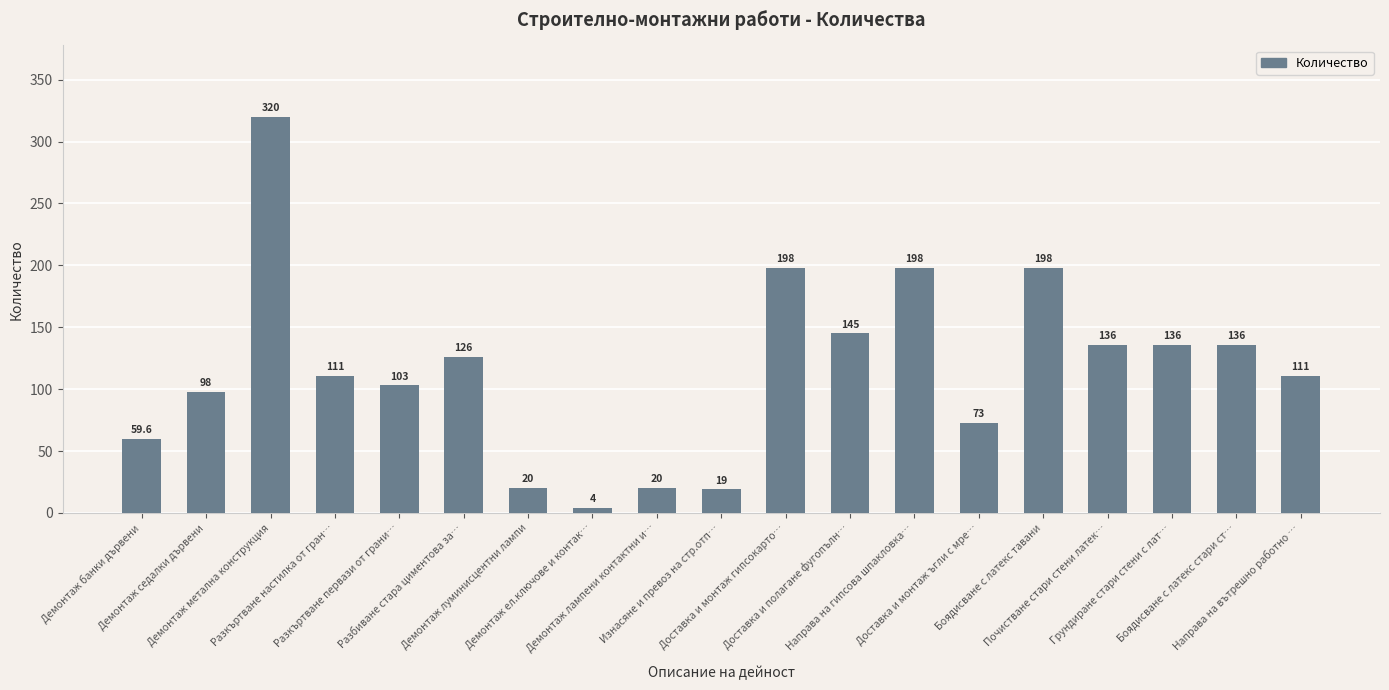

How many values are below 111?

8